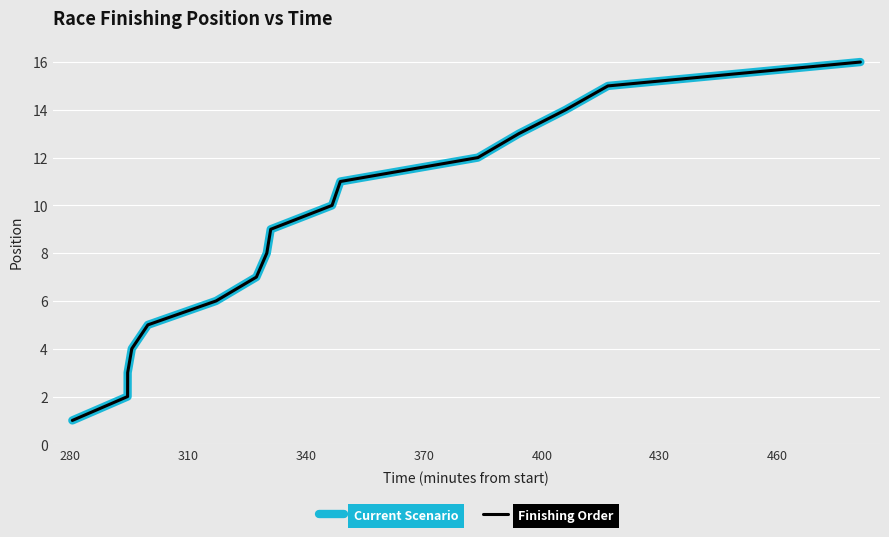

Does the chart have visible grid lines?

Yes